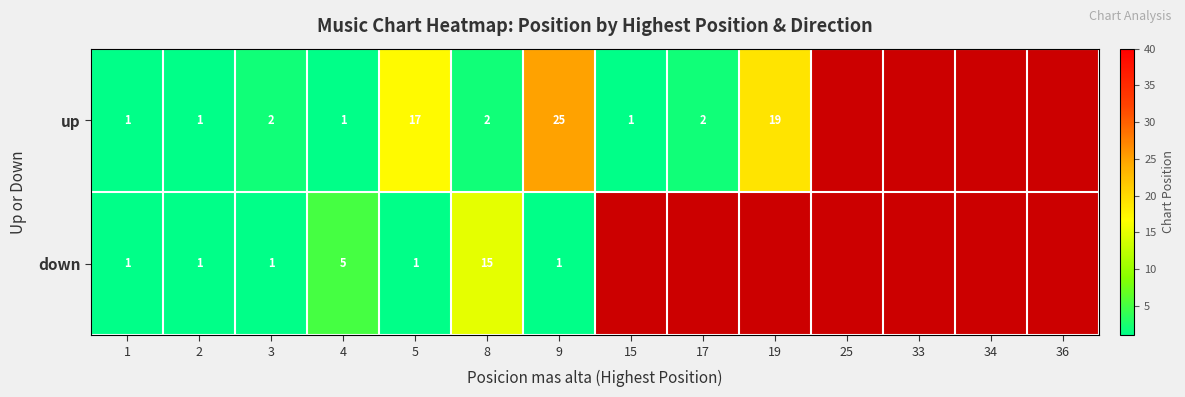

The value of up at 4 is 1.3. True or false?

False